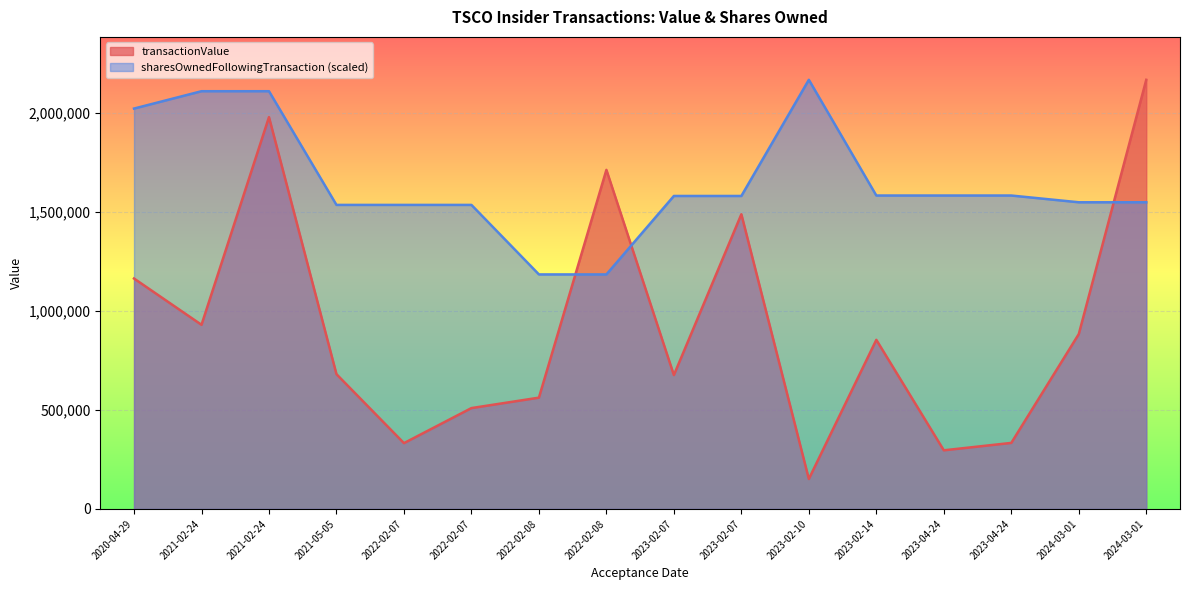

The value of transactionValue at 2020-04-29 is 1640792.2. True or false?

False